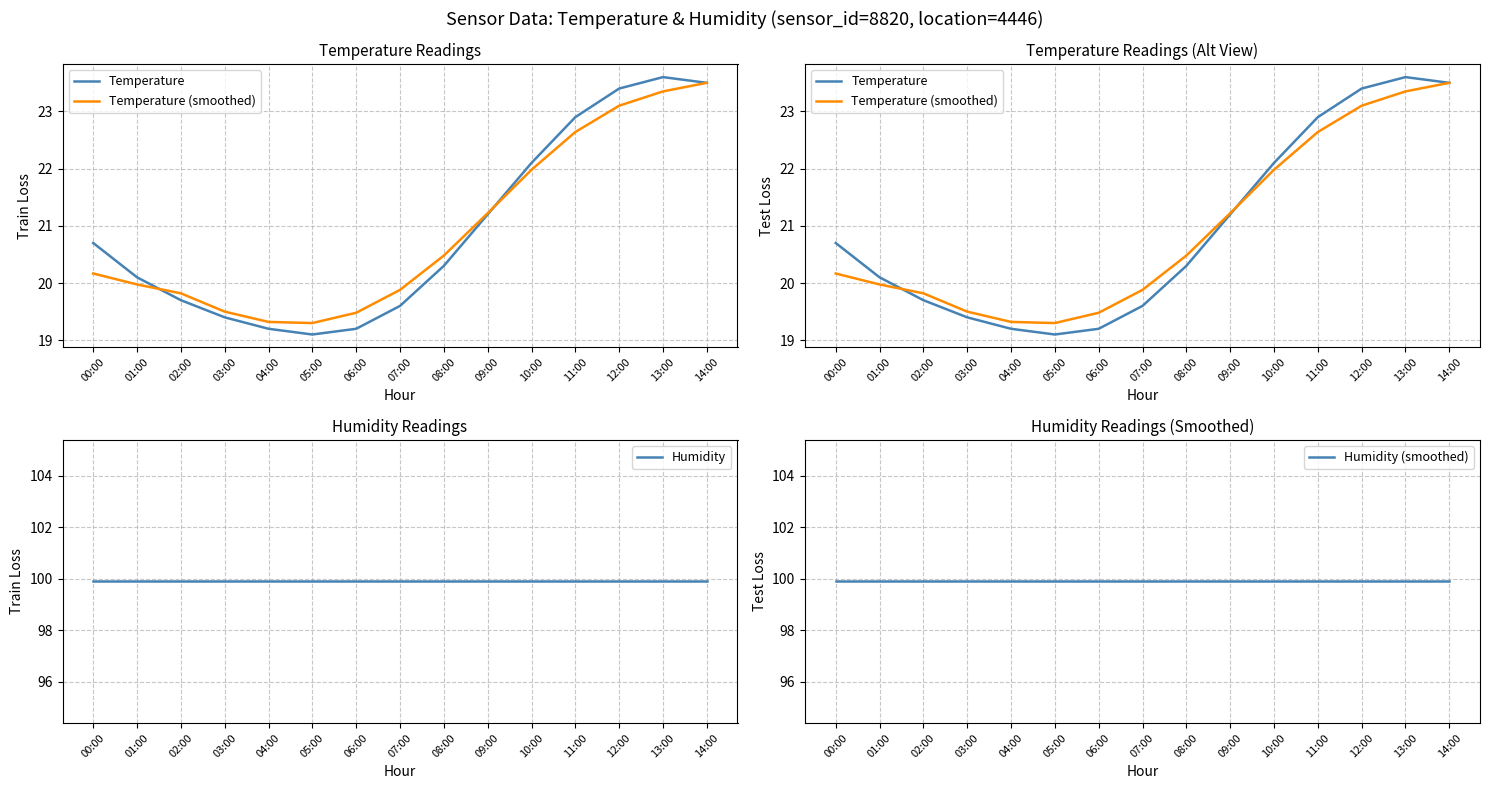

What is the label of the 14th point from the right?

01:00